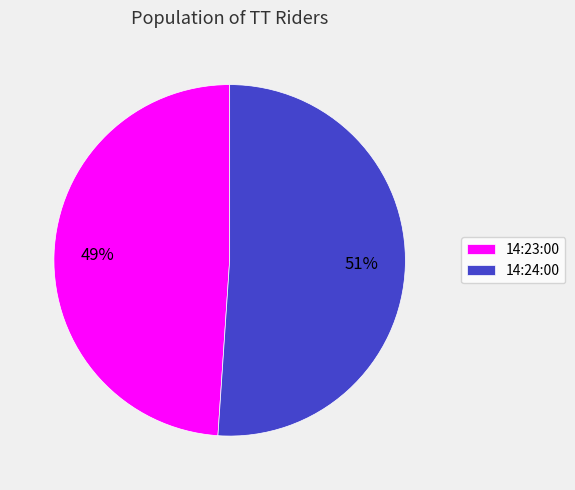

What percentage is the 14:23:00 slice, to the nearest percent?

49%